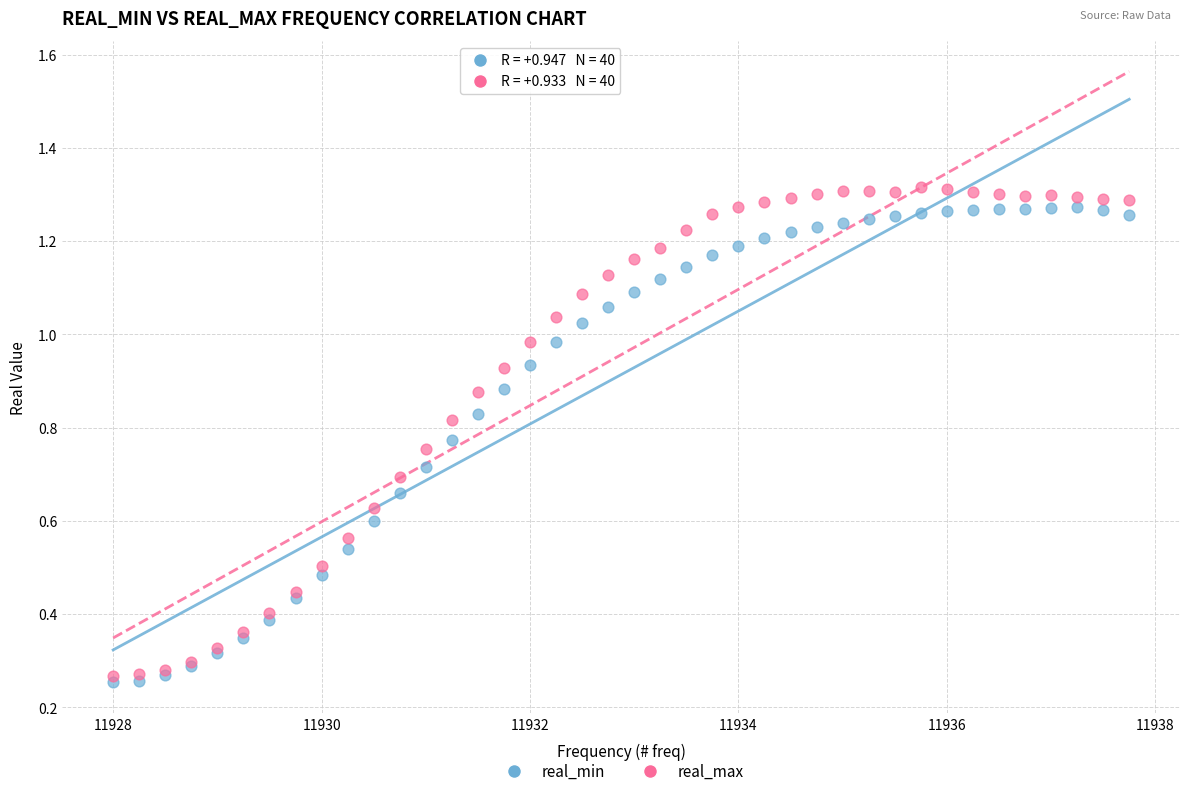

Which series contains the lowest Y value?

real_min